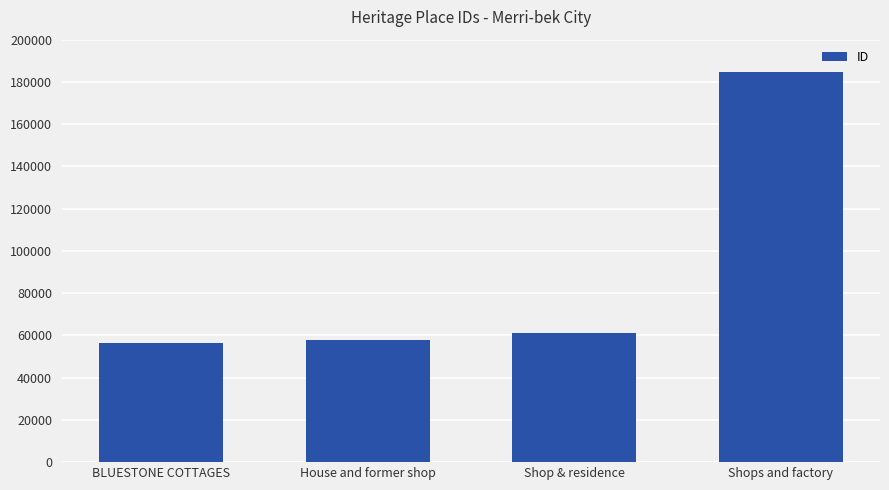

What is the average value?

89959